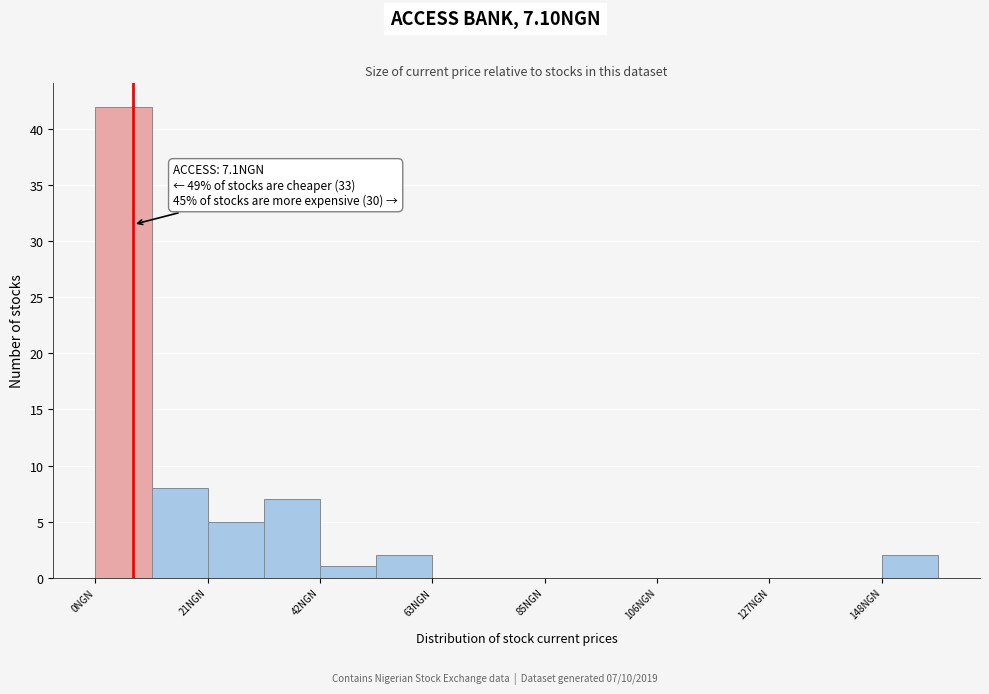

Read against the x-axis, roughly where is the centre of the tallest bar?

5